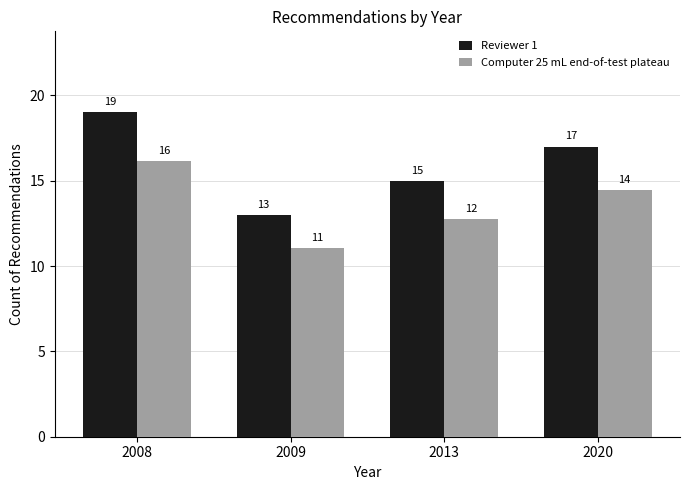

What is the difference between the maximum and minimum values in the Reviewer 1 series?

6.0